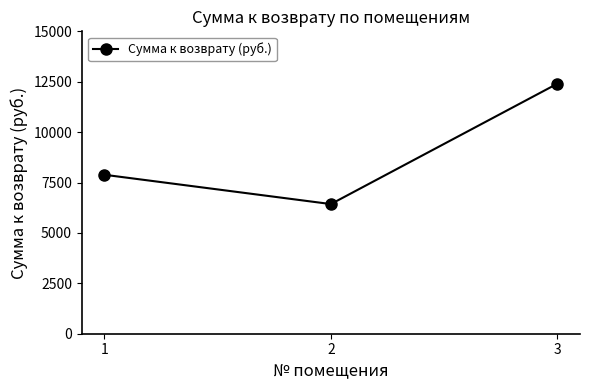

Reading left to right, transcribe all the data shown in this chart.

1=7885.1	2=6431.1	3=12403.1